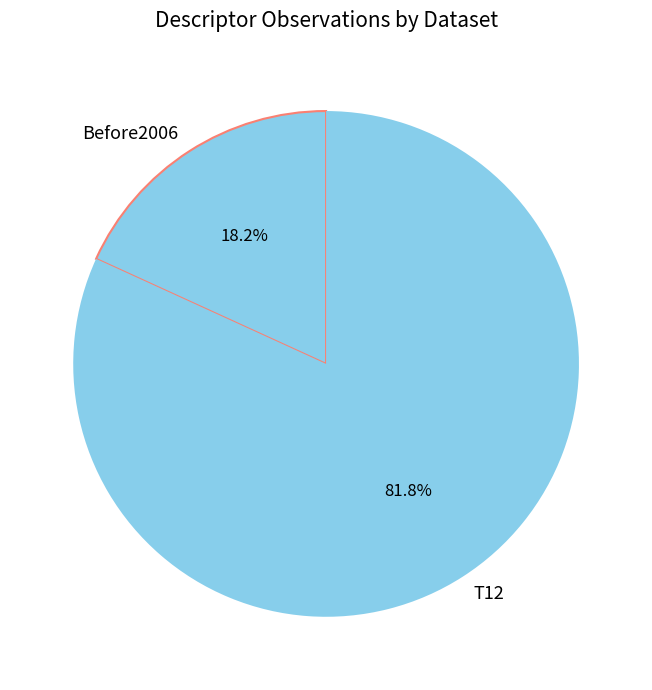

Is the sum of Before2006 and T12 greater than half?

Yes